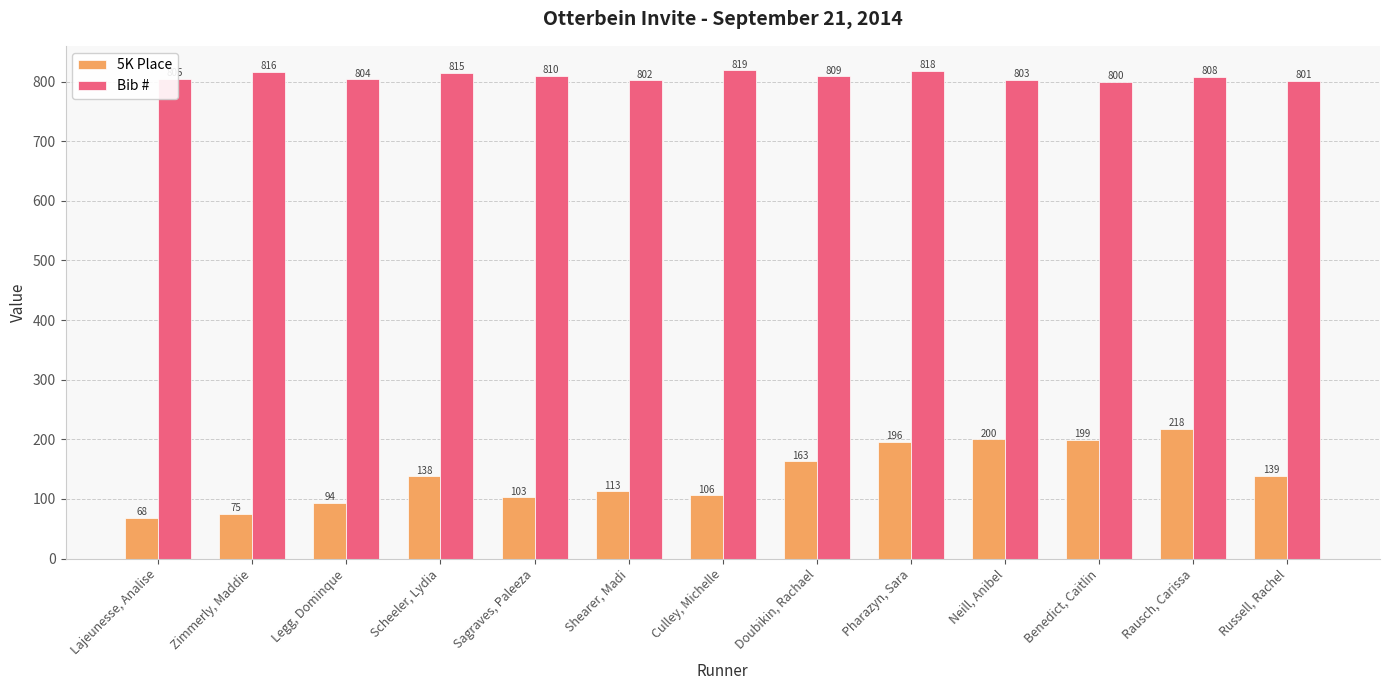

Which category has the highest value across all series?

Culley, Michelle